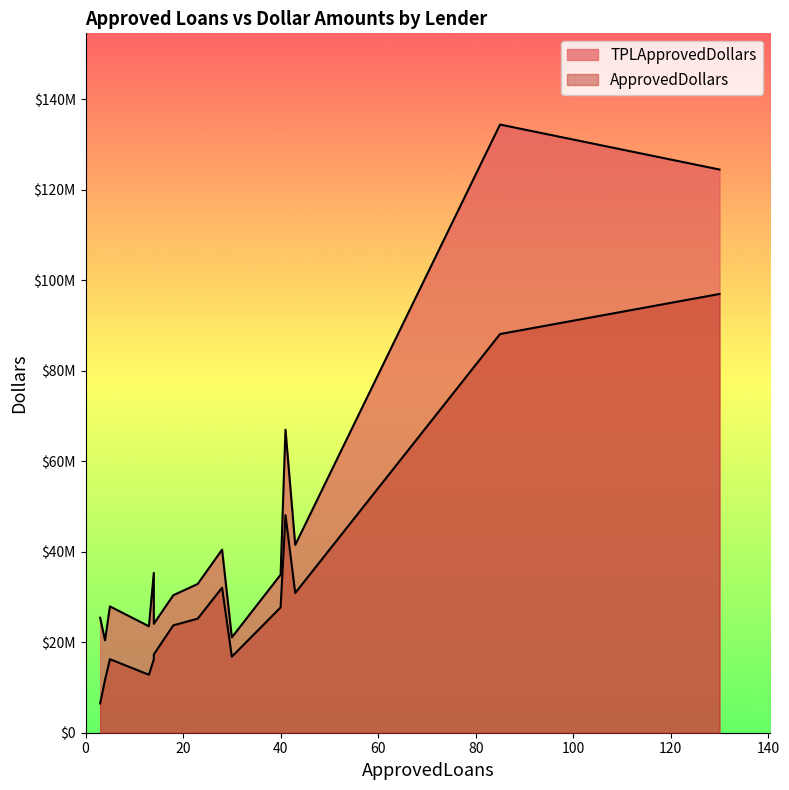

List the series in order of their peak value, highest first.

TPLApprovedDollars, ApprovedDollars